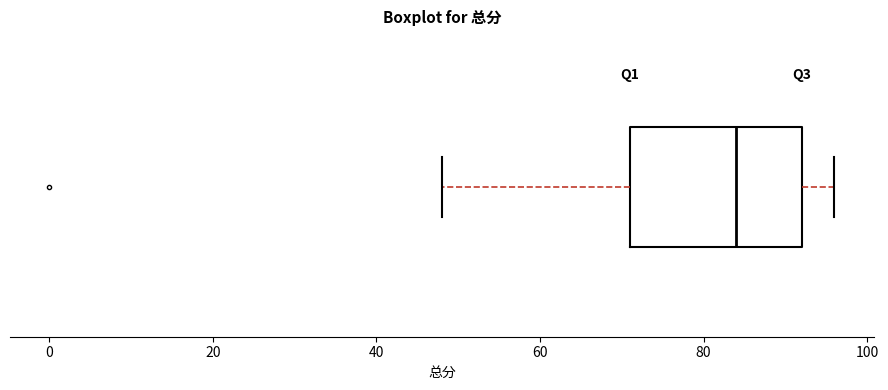

Read this box plot against the x-axis: the position of the median line, the range covered by the box, and the ends of both whiskers. The values are not printed on the chart, so give them approximately, as read against the axis.

median 84, box 72 to 92, whiskers 48 to 96